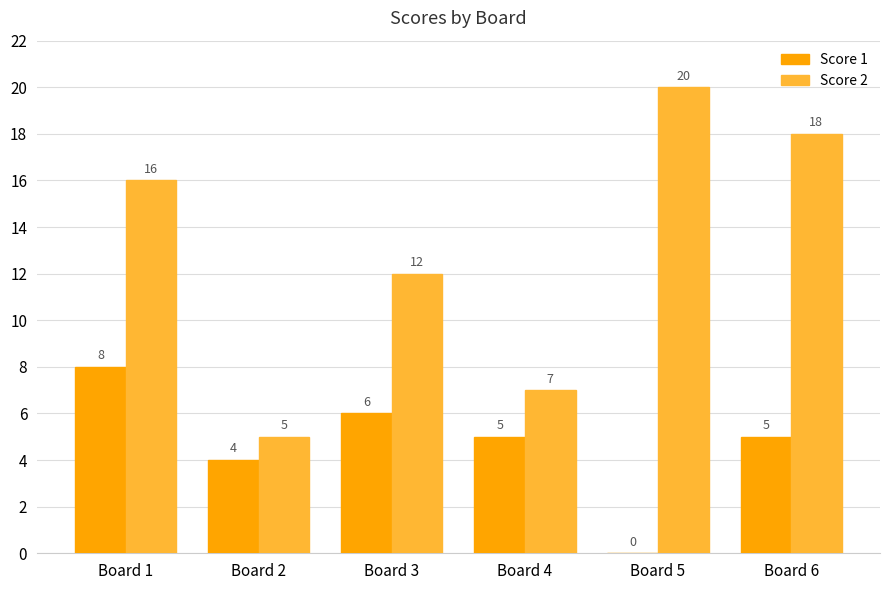

Where does the Score 1 series first go above 5?

Board 1